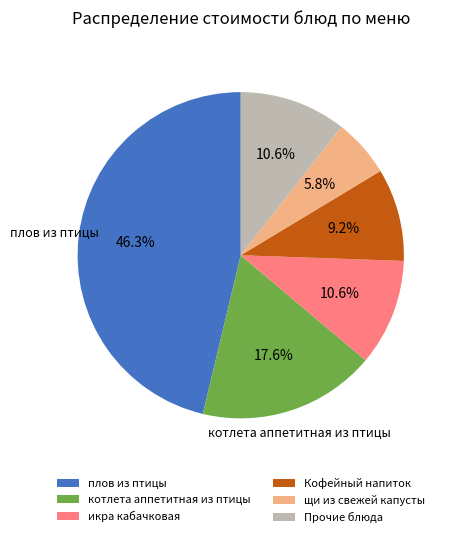

Does any single category account for the majority?

No